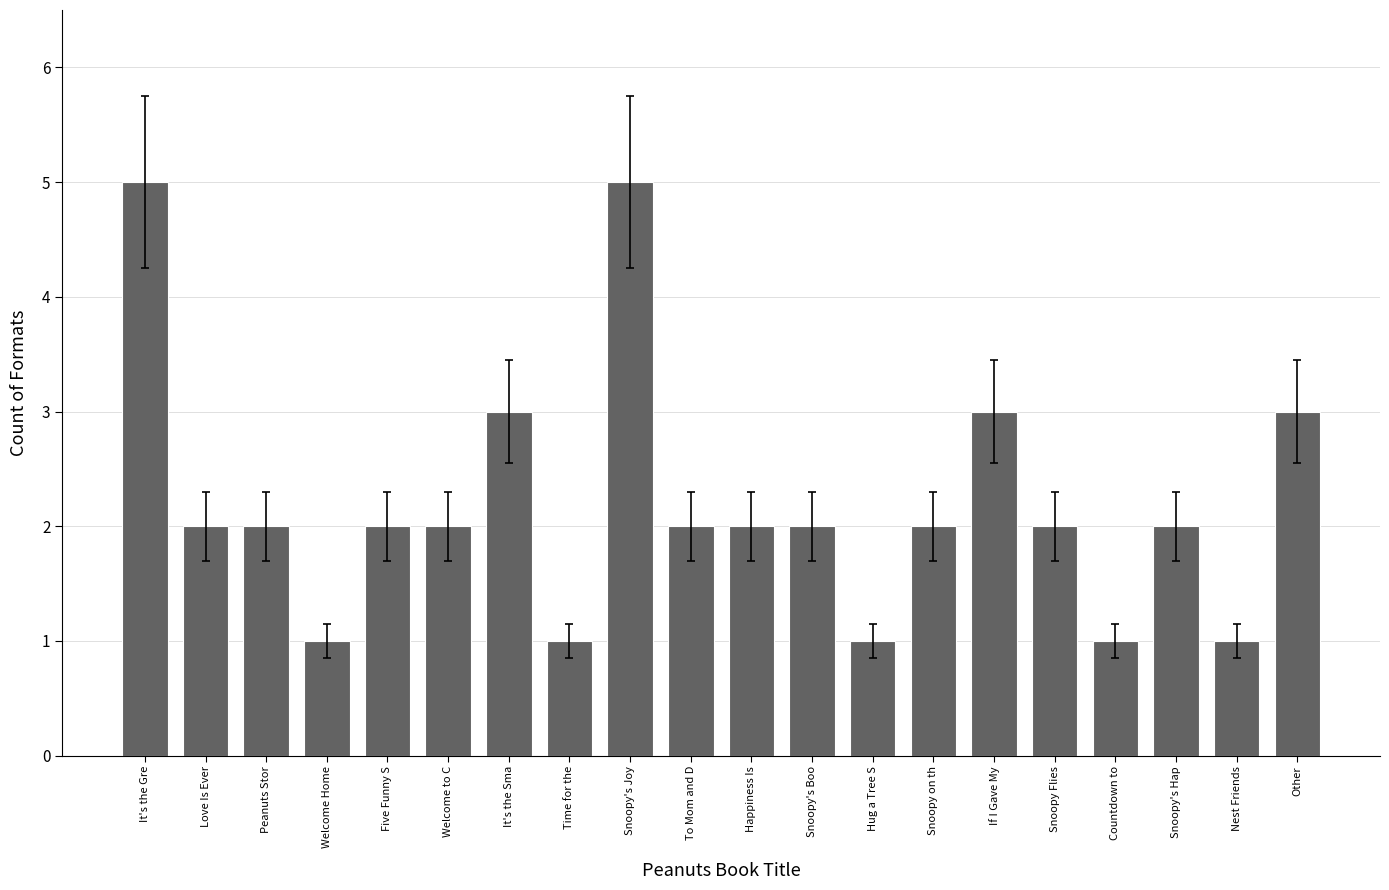

What is the label of the 14th bar from the left?

Snoopy on th